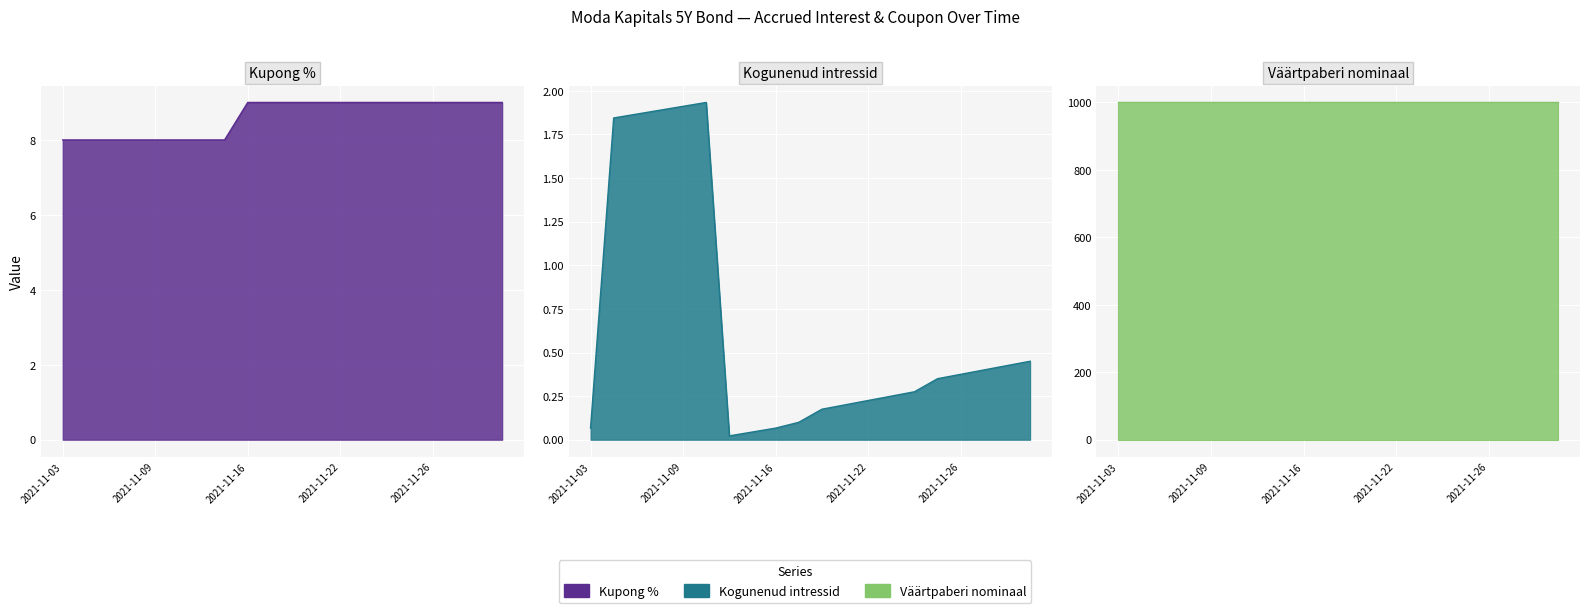

Which series has the largest range (max minus min)?

Kogunenud intressid